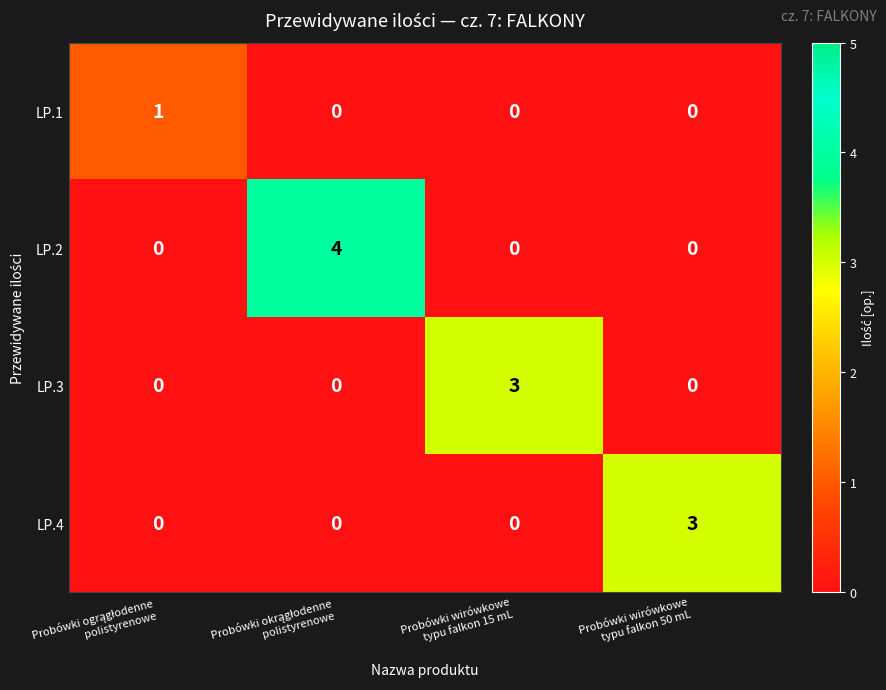

Which series has the widest spread of values?

LP.2